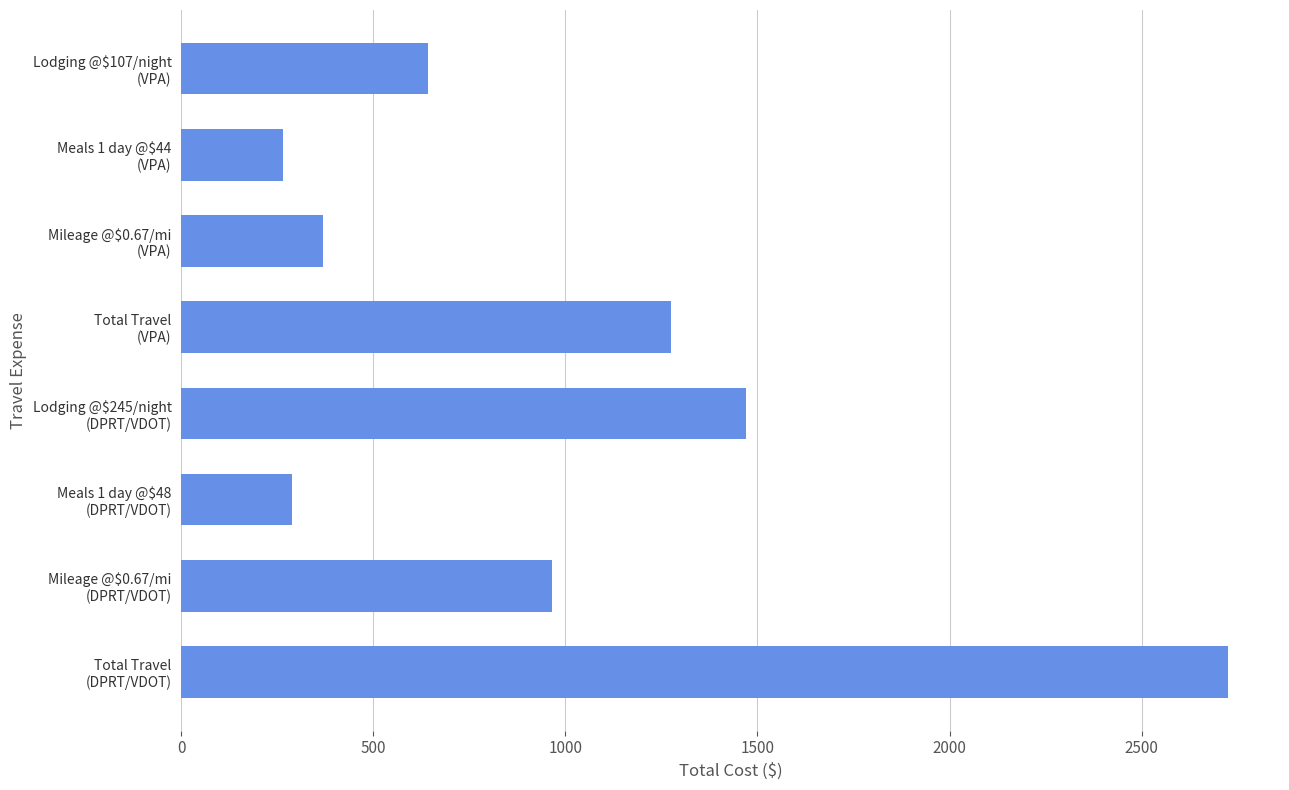

What is the value of the 3rd bar from the top?

370